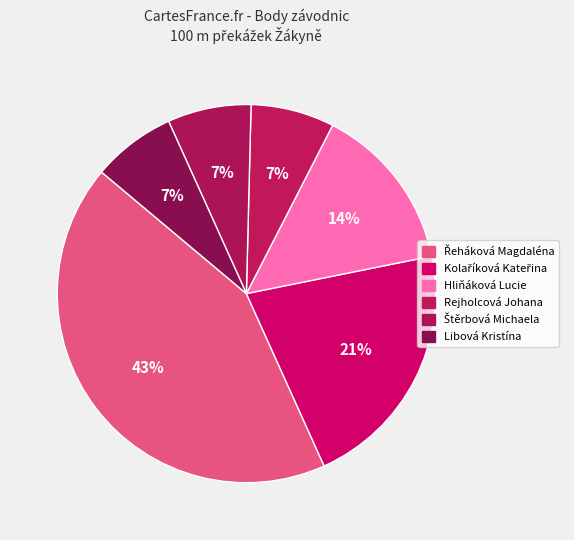

Approximately how many times larger is the value at Kolaříková Kateřina compared to Hliňáková Lucie?

1.5